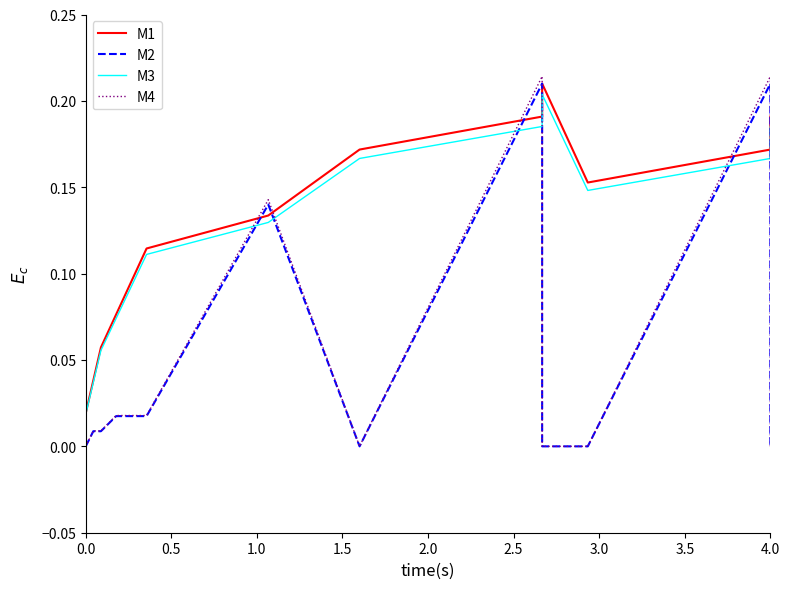

Is this an area chart (filled region under the line)?

No